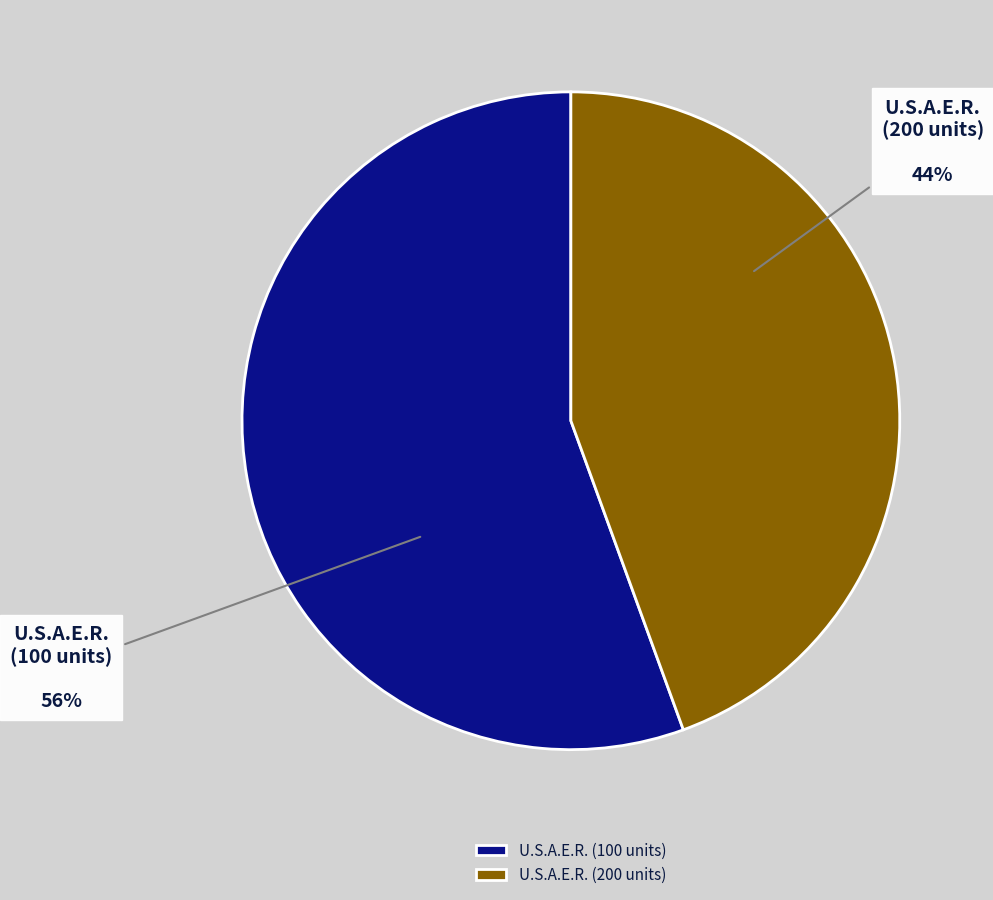

To the nearest percent, what portion does U.S.A.E.R. (100 units) represent?

56%